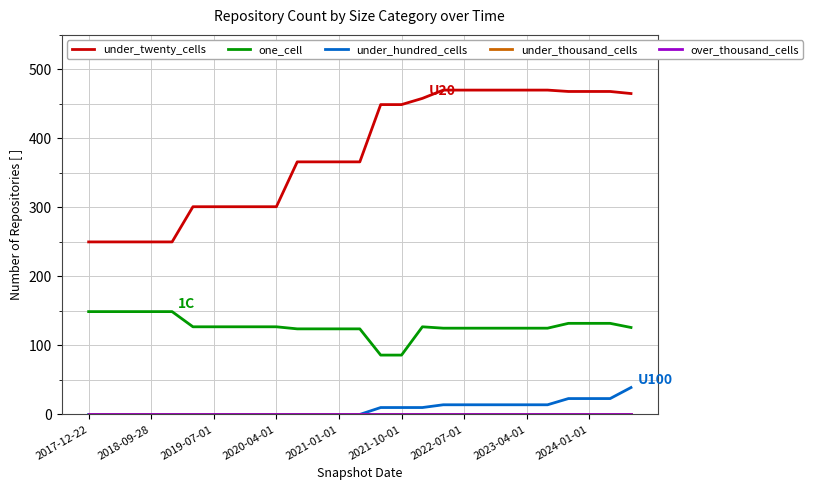

Which series has the largest range (max minus min)?

under_twenty_cells